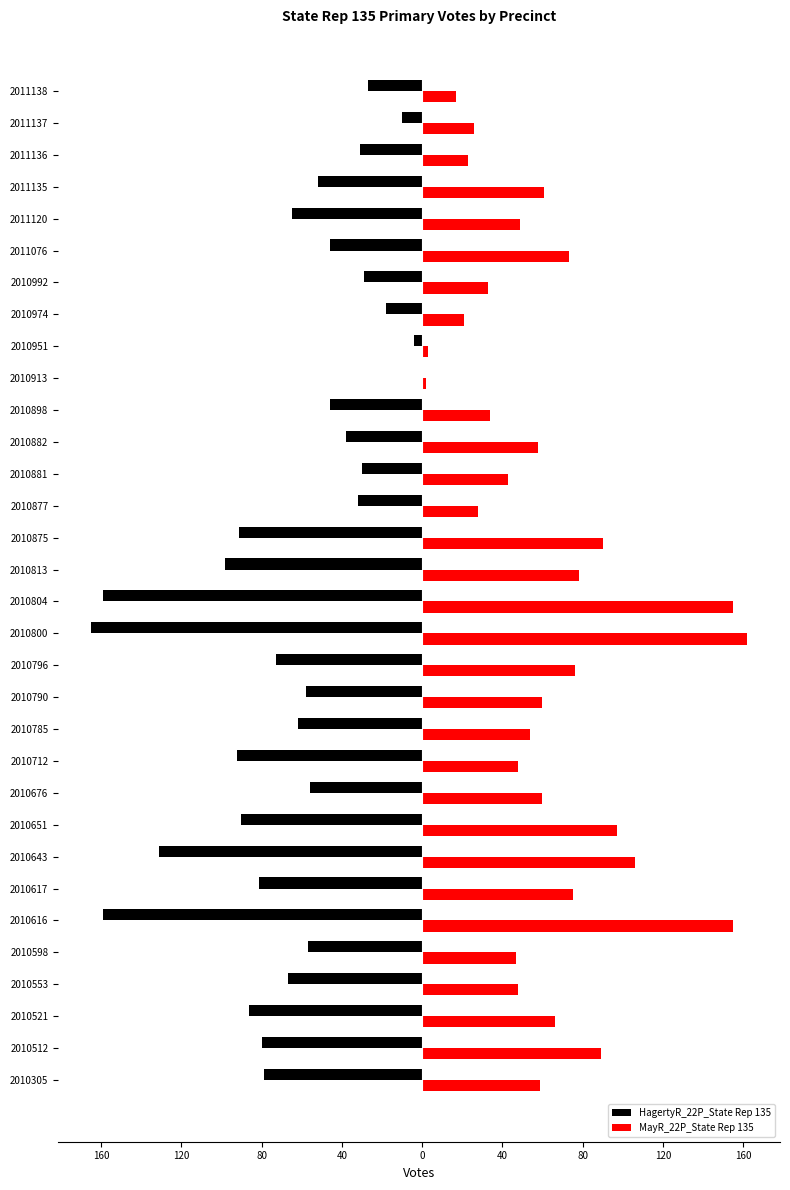

Reading left to right, list all the values displayed in this chart.

HagertyR_22P_State Rep 135: -79	-80	-86	-67	-57	-159	-81	-131	-90	-56	-92	-62	-58	-73	-165	-159	-98	-91	-32	-30	-38	-46	0	-4	-18	-29	-46	-65	-52	-31	-10	-27
MayR_22P_State Rep 135: 59	89	66	48	47	155	75	106	97	60	48	54	60	76	162	155	78	90	28	43	58	34	2	3	21	33	73	49	61	23	26	17